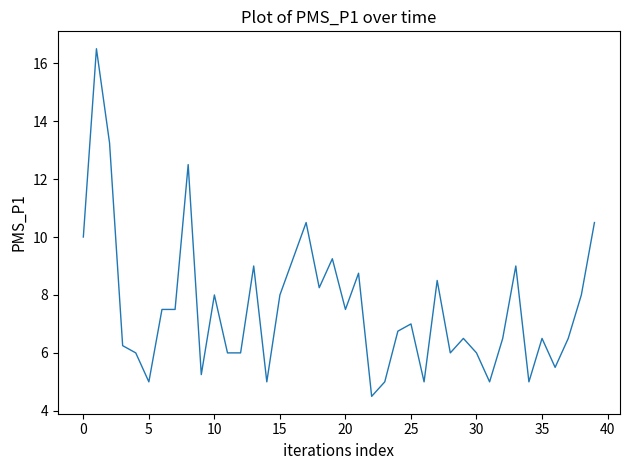

What is the maximum value shown in the chart?

16.5